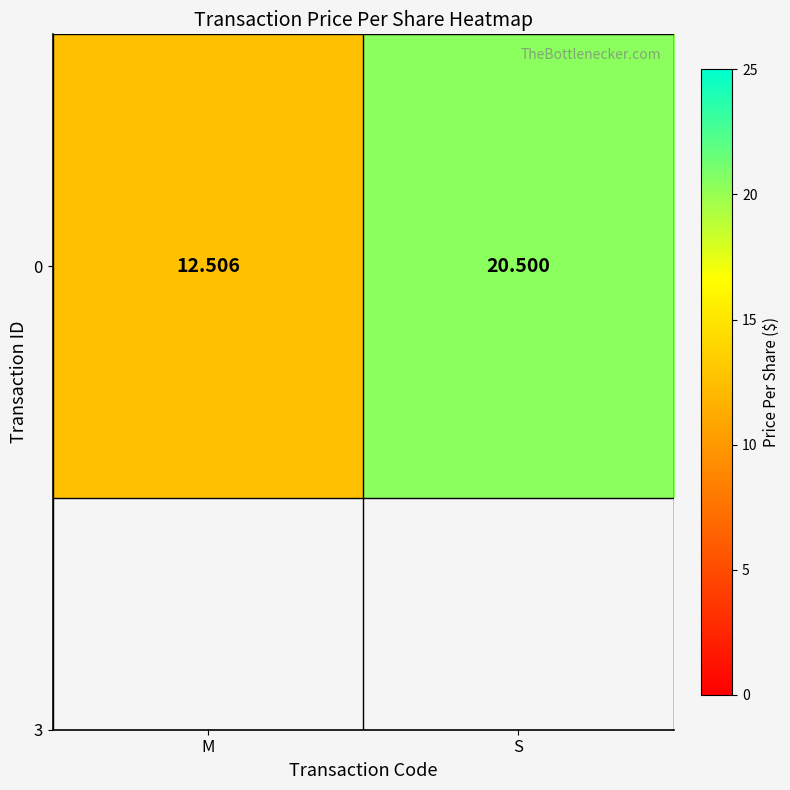

At which category does the chart reach its minimum across all series?

M